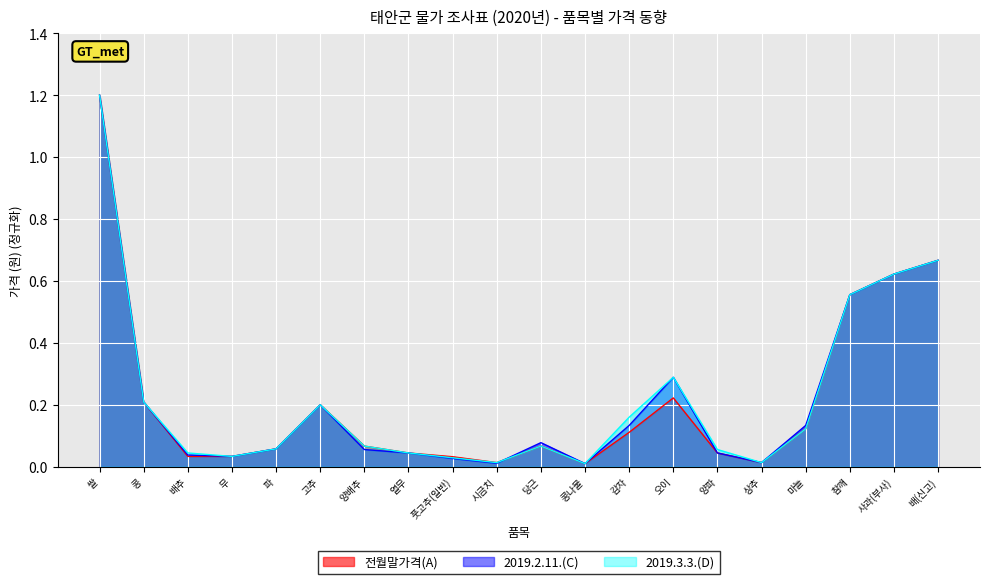

The value of 2019.2.11.(C) at 열무 is 0.0. True or false?

True